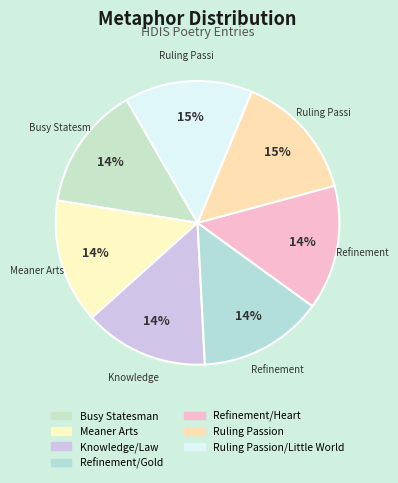

How many slices are in this pie chart?

7